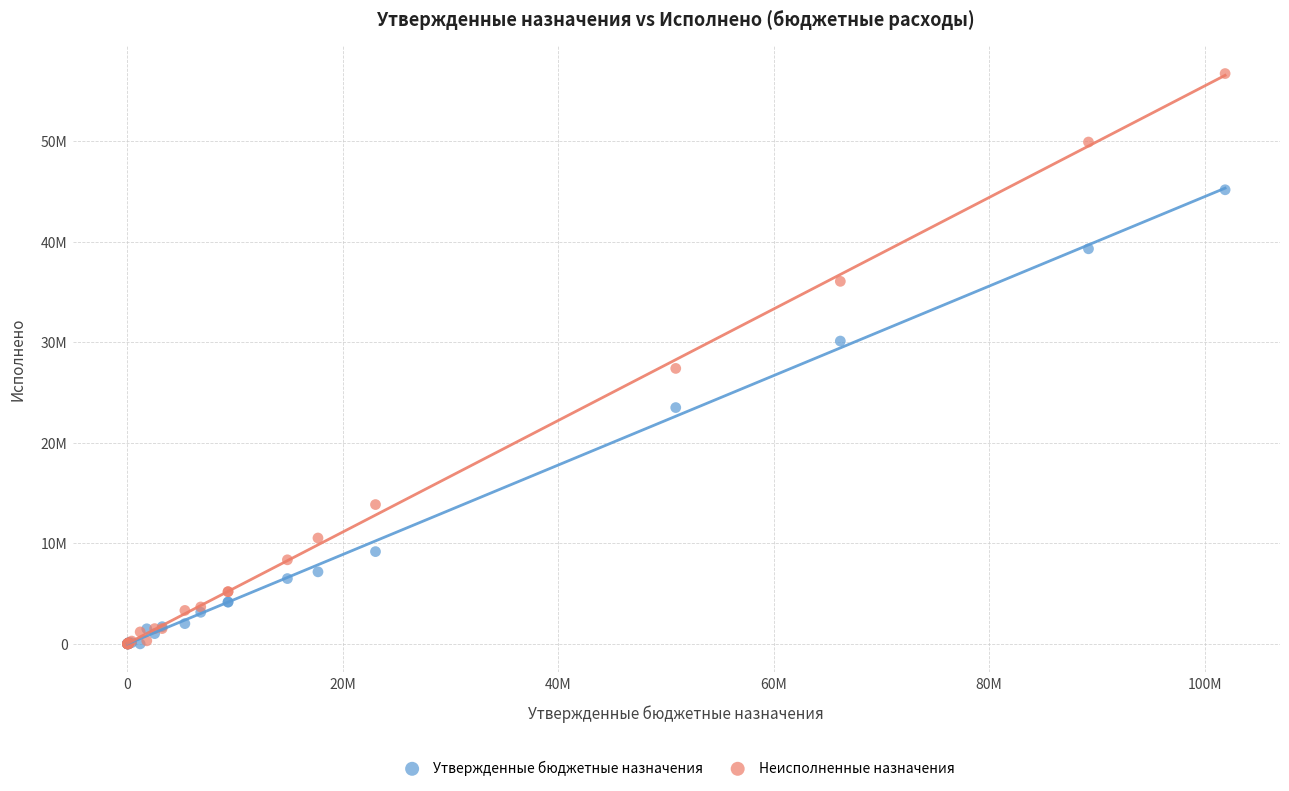

What are all the series names shown in the legend?

Утвержденные бюджетные назначения, Неисполненные назначения